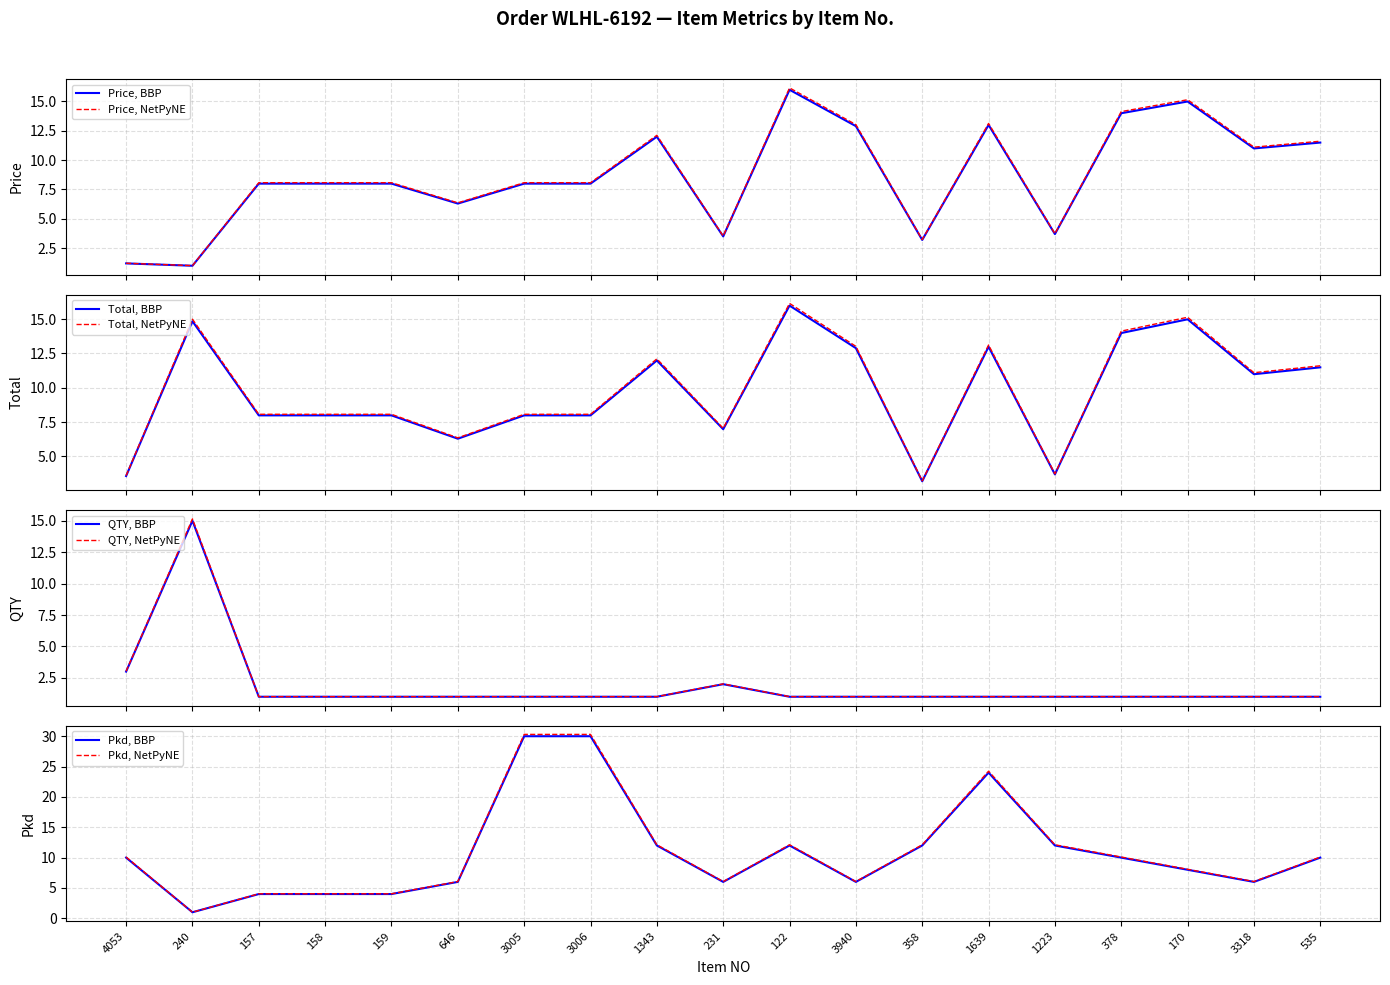

At which category is the sum across all series the highest?

1639